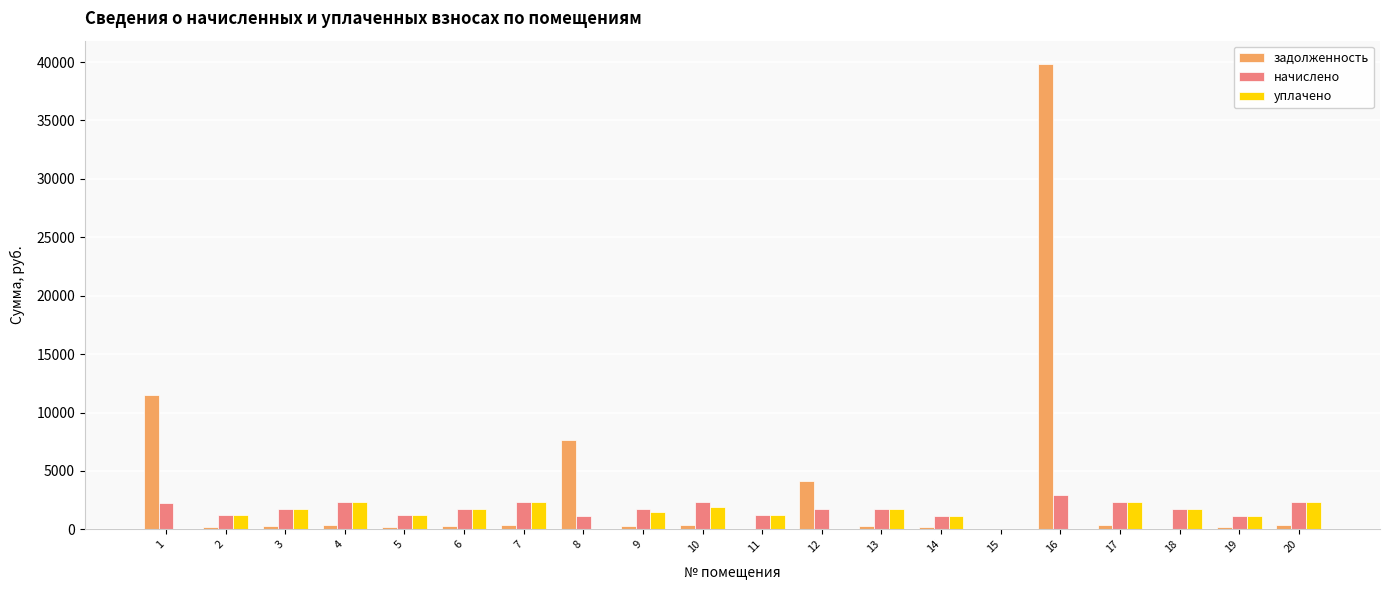

Which series has the largest range (max minus min)?

задолженность